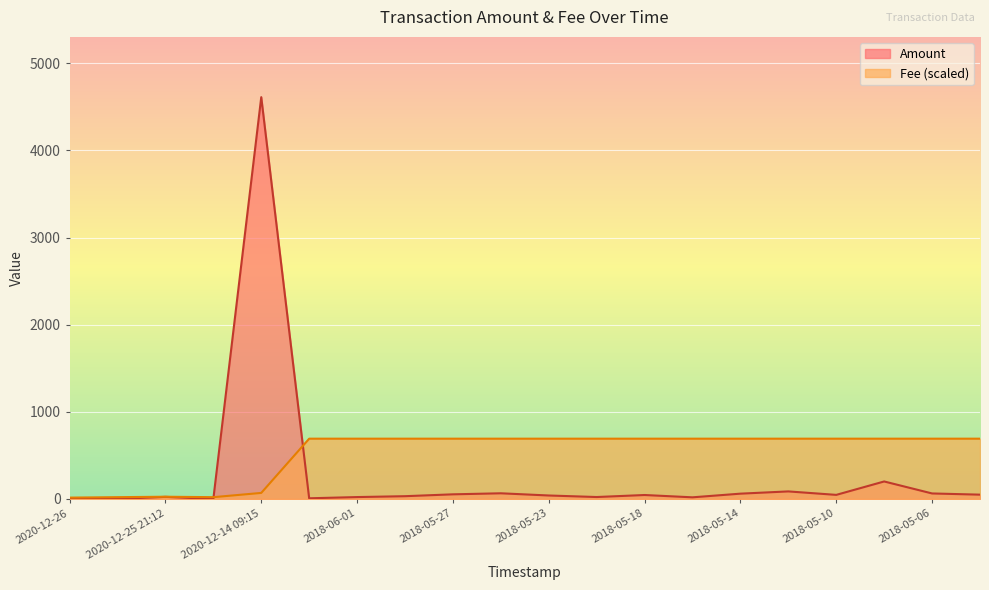

What is the difference between the second highest and minimum values in the Amount series?

200.6